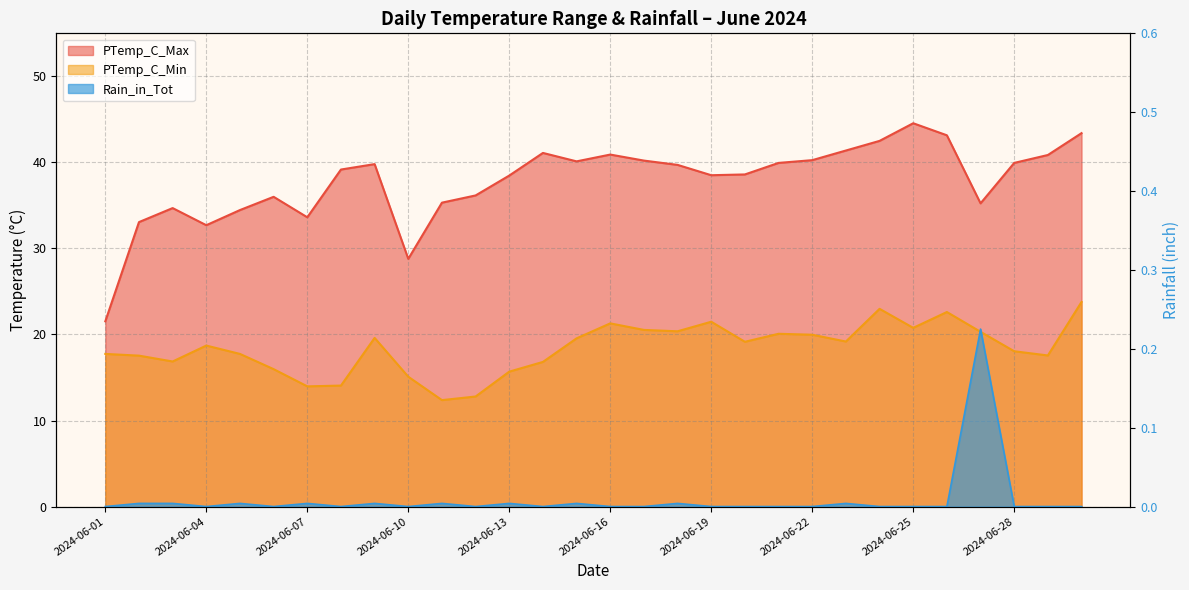

True or false: PTemp_C_Max and PTemp_C_Min intersect in this chart.

False